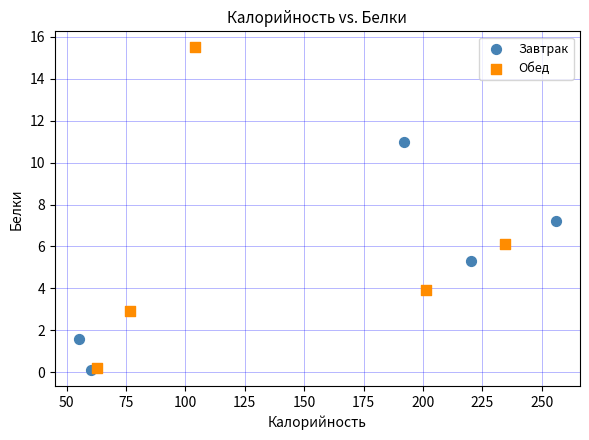

What are all the series names shown in the legend?

Завтрак, Обед